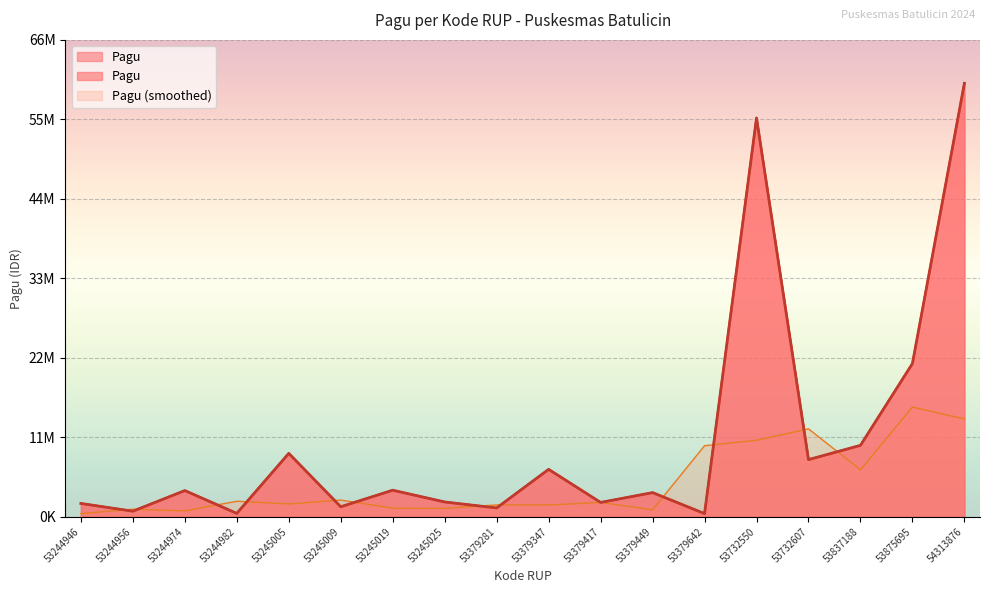

The chart shows a value of 464400 at 53244982. True or false?

True